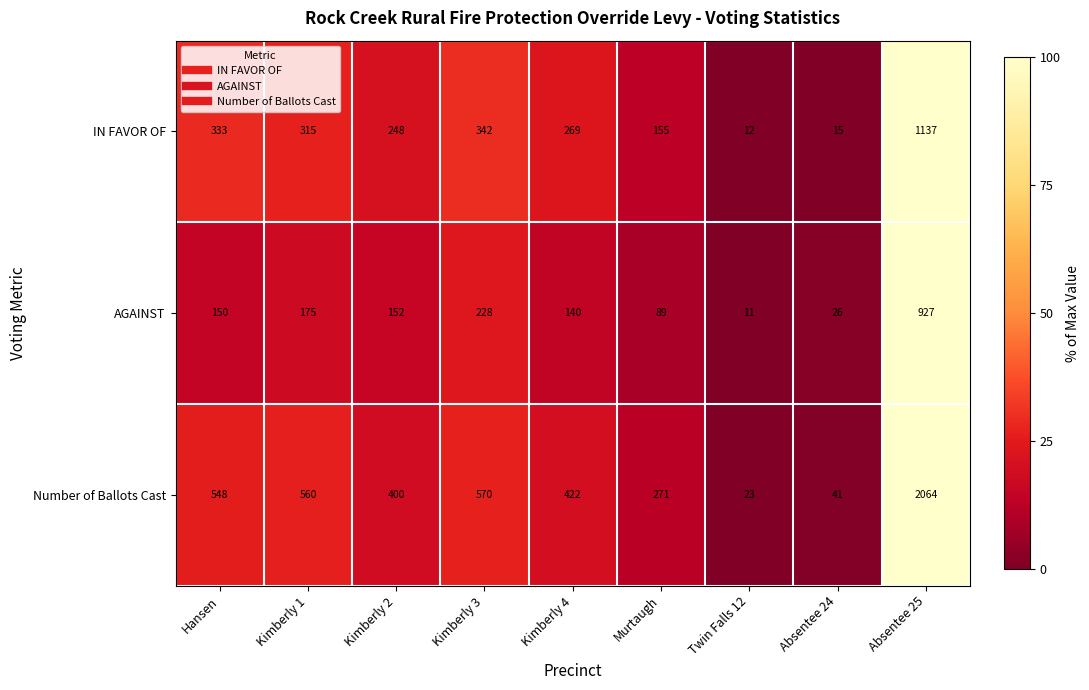

Reading left to right, what are all the values shown in this chart?

IN FAVOR OF: 333	315	248	342	269	155	12	15	1137
AGAINST: 150	175	152	228	140	89	11	26	927
Number of Ballots Cast: 548	560	400	570	422	271	23	41	2064